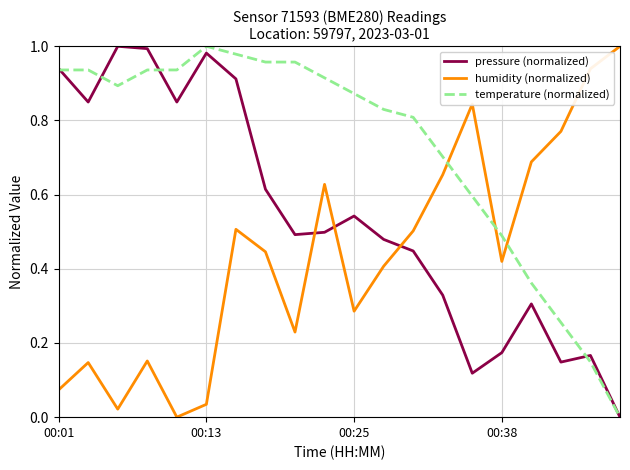

At how many categories does at least one series exceed 0?

20